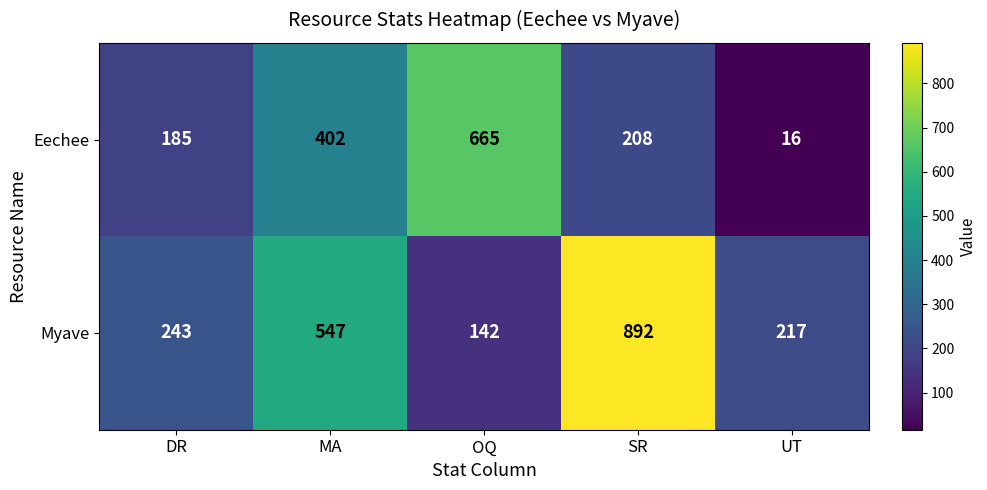

Rank the series at UT from highest to lowest value.

Myave, Eechee